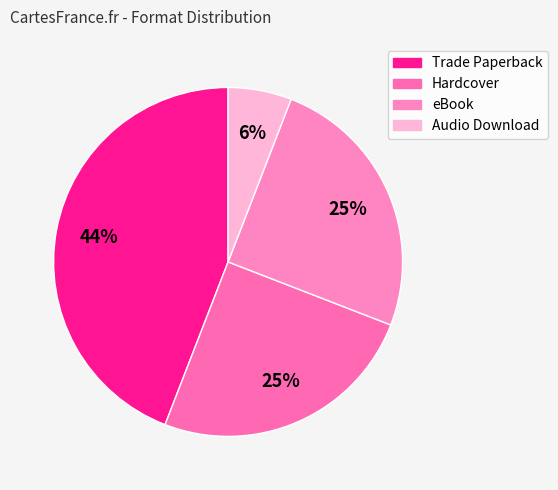

Which category has the smallest portion of the pie?

Audio Download